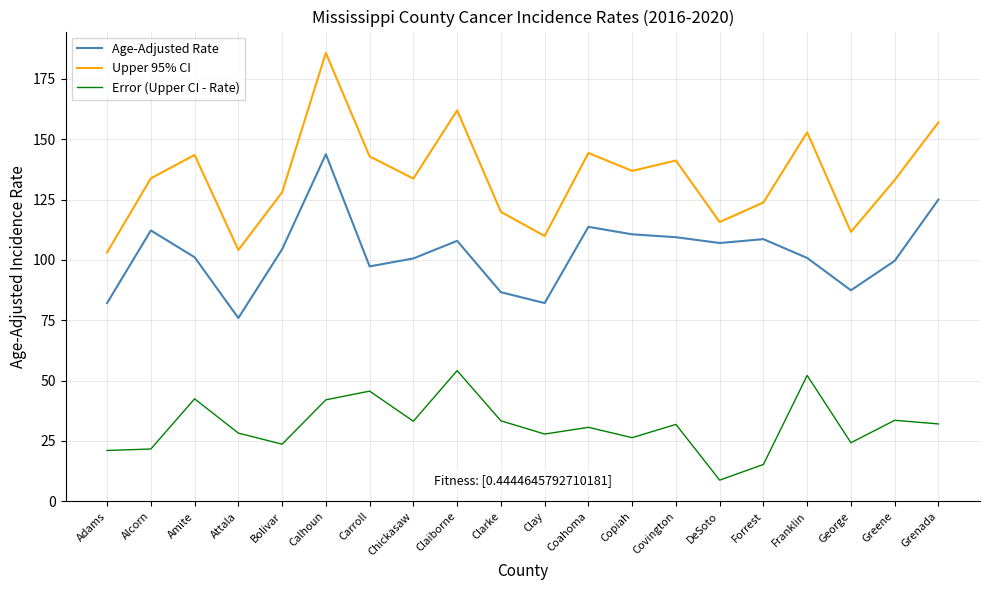

True or false: Age-Adjusted Rate has more than 1 points higher than both neighbors.

True